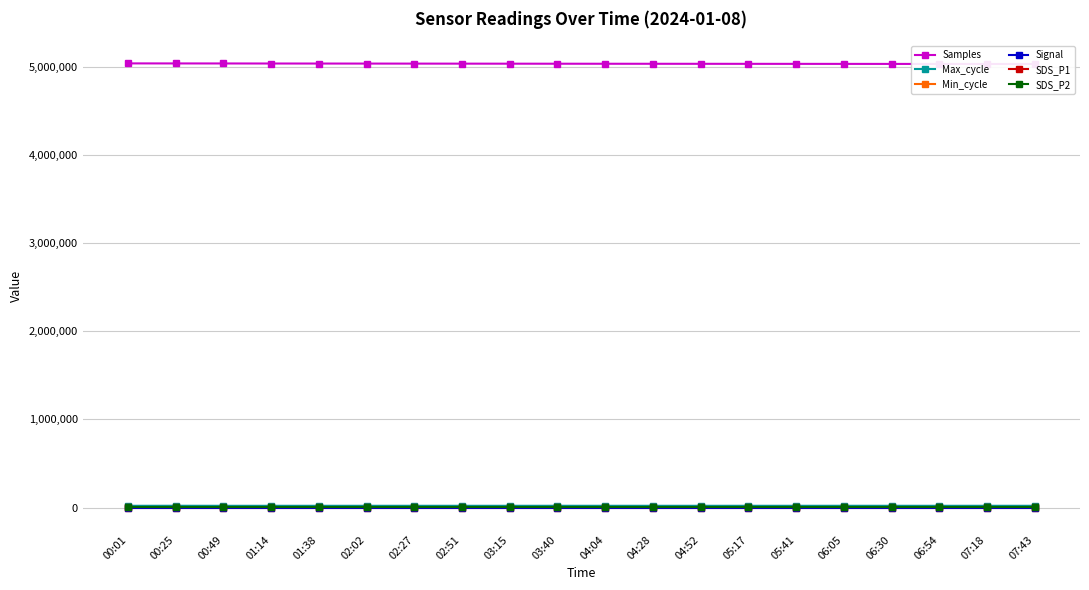

Rank the categories by Max_cycle value from lowest to highest.

00:01, 00:49, 01:14, 04:52, 06:54, 03:15, 01:38, 02:51, 04:28, 05:41, 07:43, 02:02, 02:27, 04:04, 05:17, 06:30, 07:18, 03:40, 06:05, 00:25